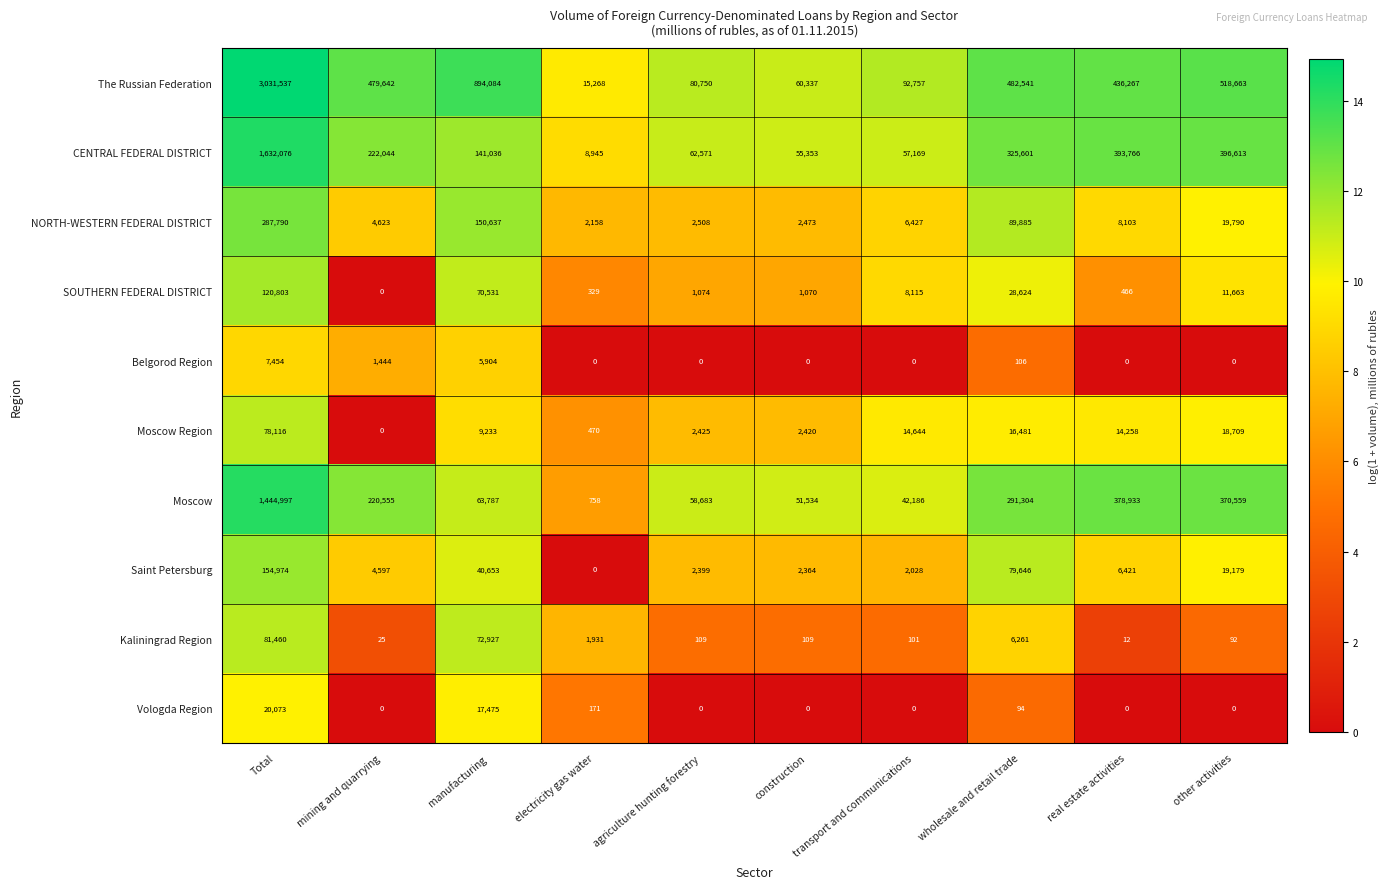

What is the difference between the SOUTHERN FEDERAL DISTRICT values at real estate activities and construction?

604